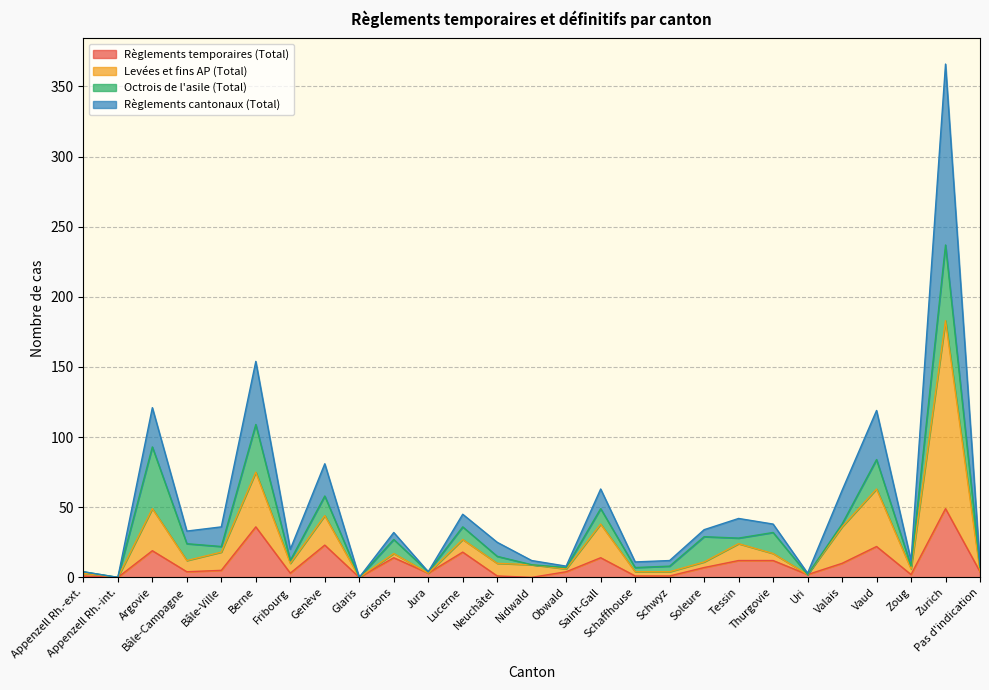

What are all the series names shown in the legend?

Règlements temporaires (Total), Levées et fins AP (Total), Octrois de l'asile (Total), Règlements cantonaux (Total)